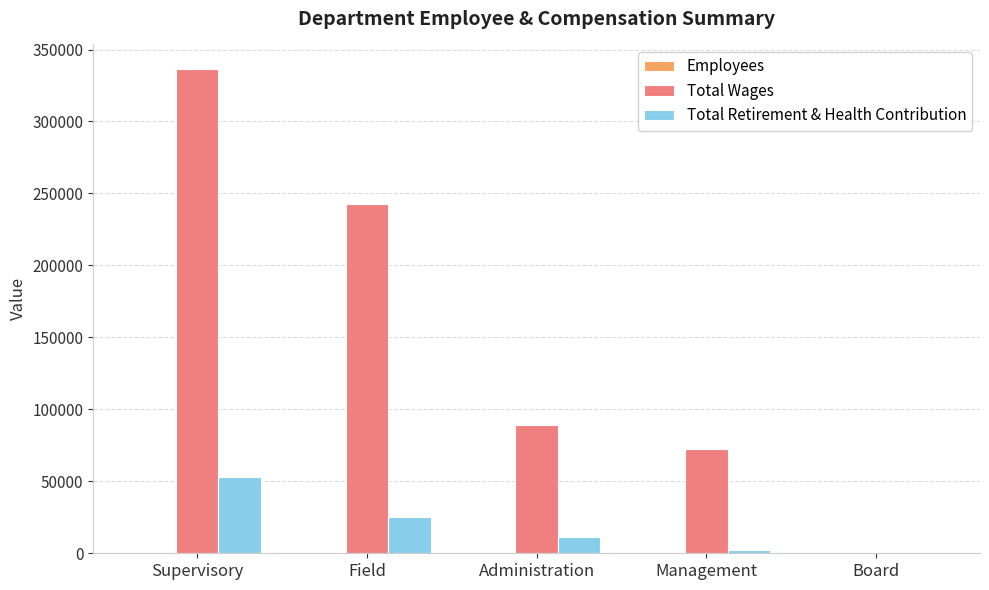

What is the maximum value for Total Wages?

336692